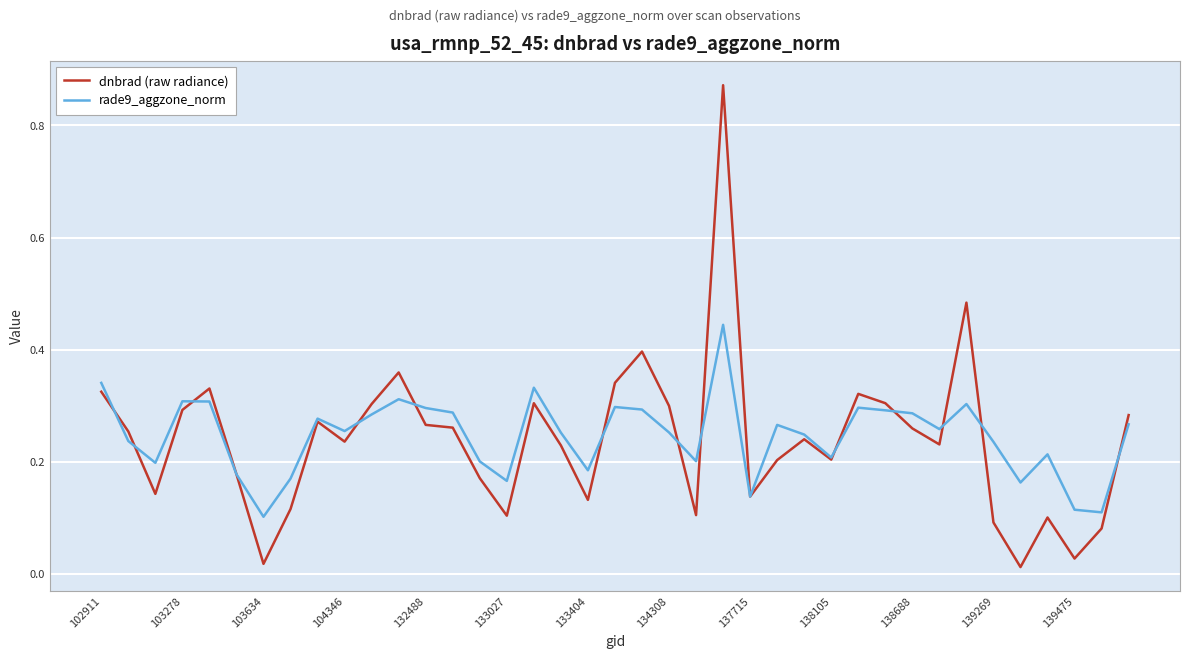

What are all the series names shown in the legend?

dnbrad (raw radiance), rade9_aggzone_norm